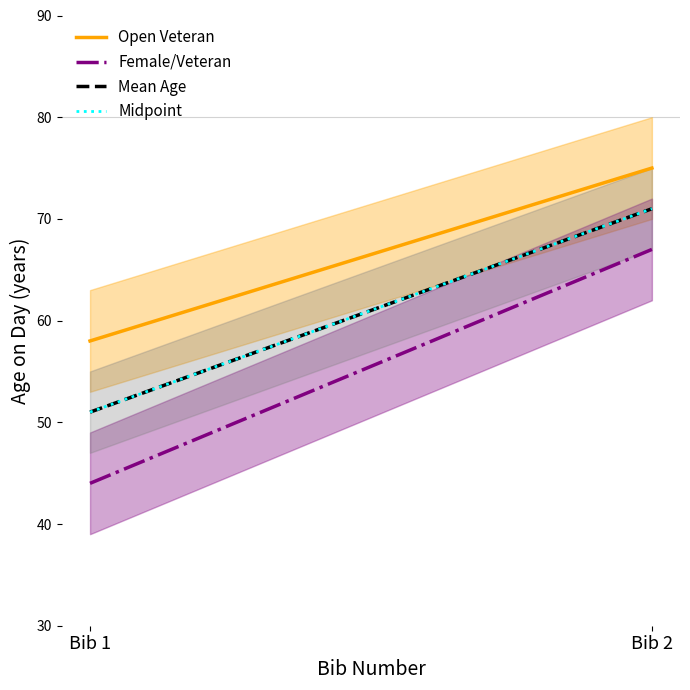

Which category has the lowest value in the Midpoint series?

Bib 1